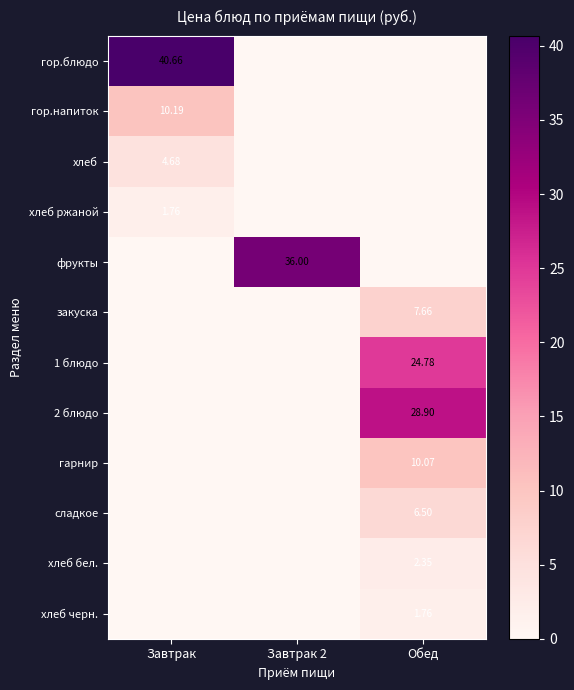

Is the value of фрукты at Завтрак 2 greater than the value of гарнир at Обед?

Yes